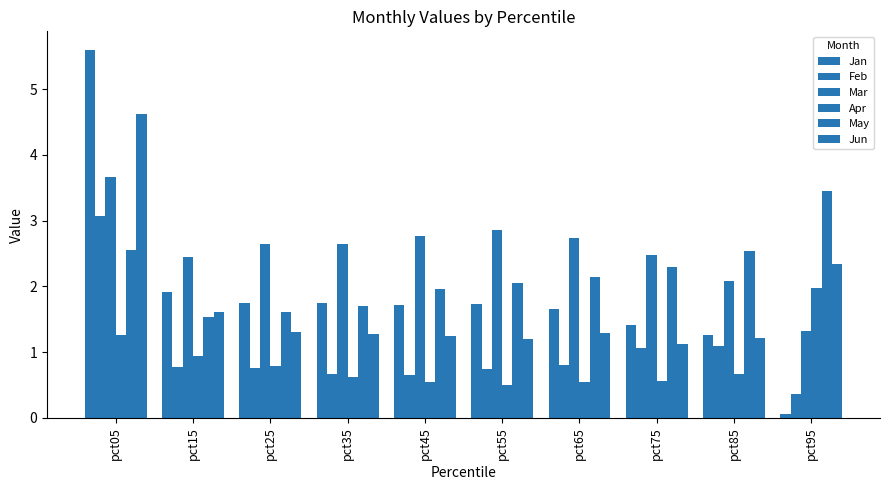

What is the minimum value shown in the chart?

0.1